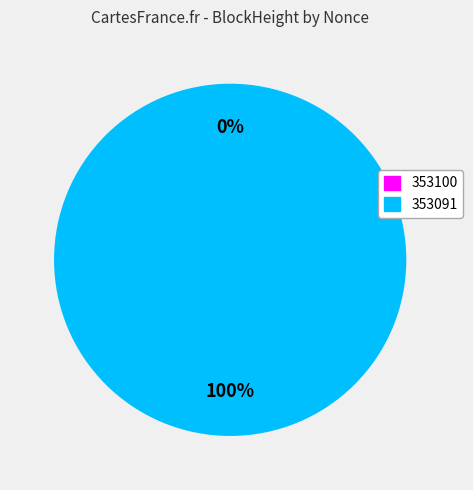

To the nearest percent, what is the difference between the 353091 and 353100 slice percentages?

100%